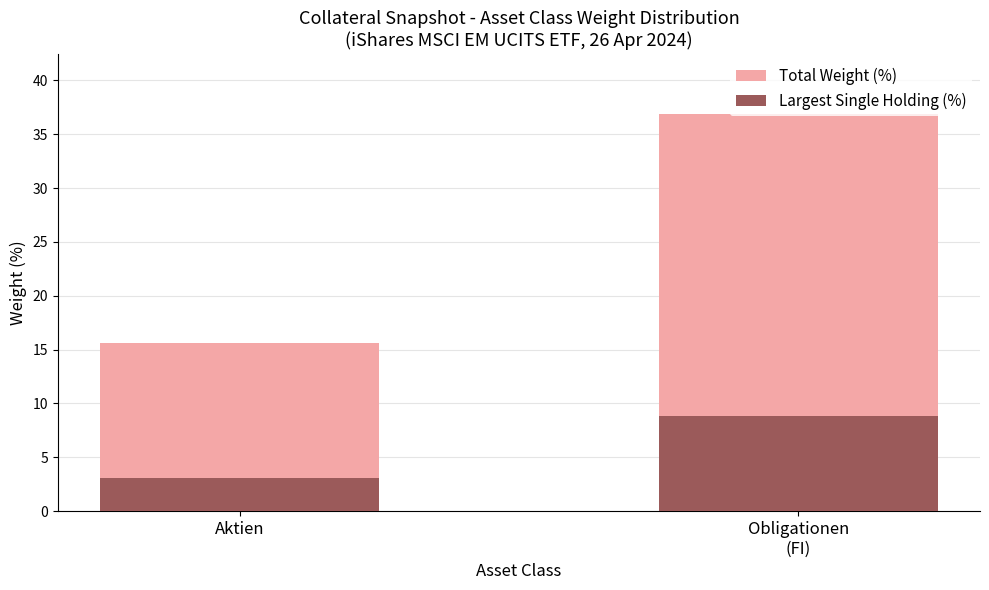

Does the chart contain stacked bars?

No